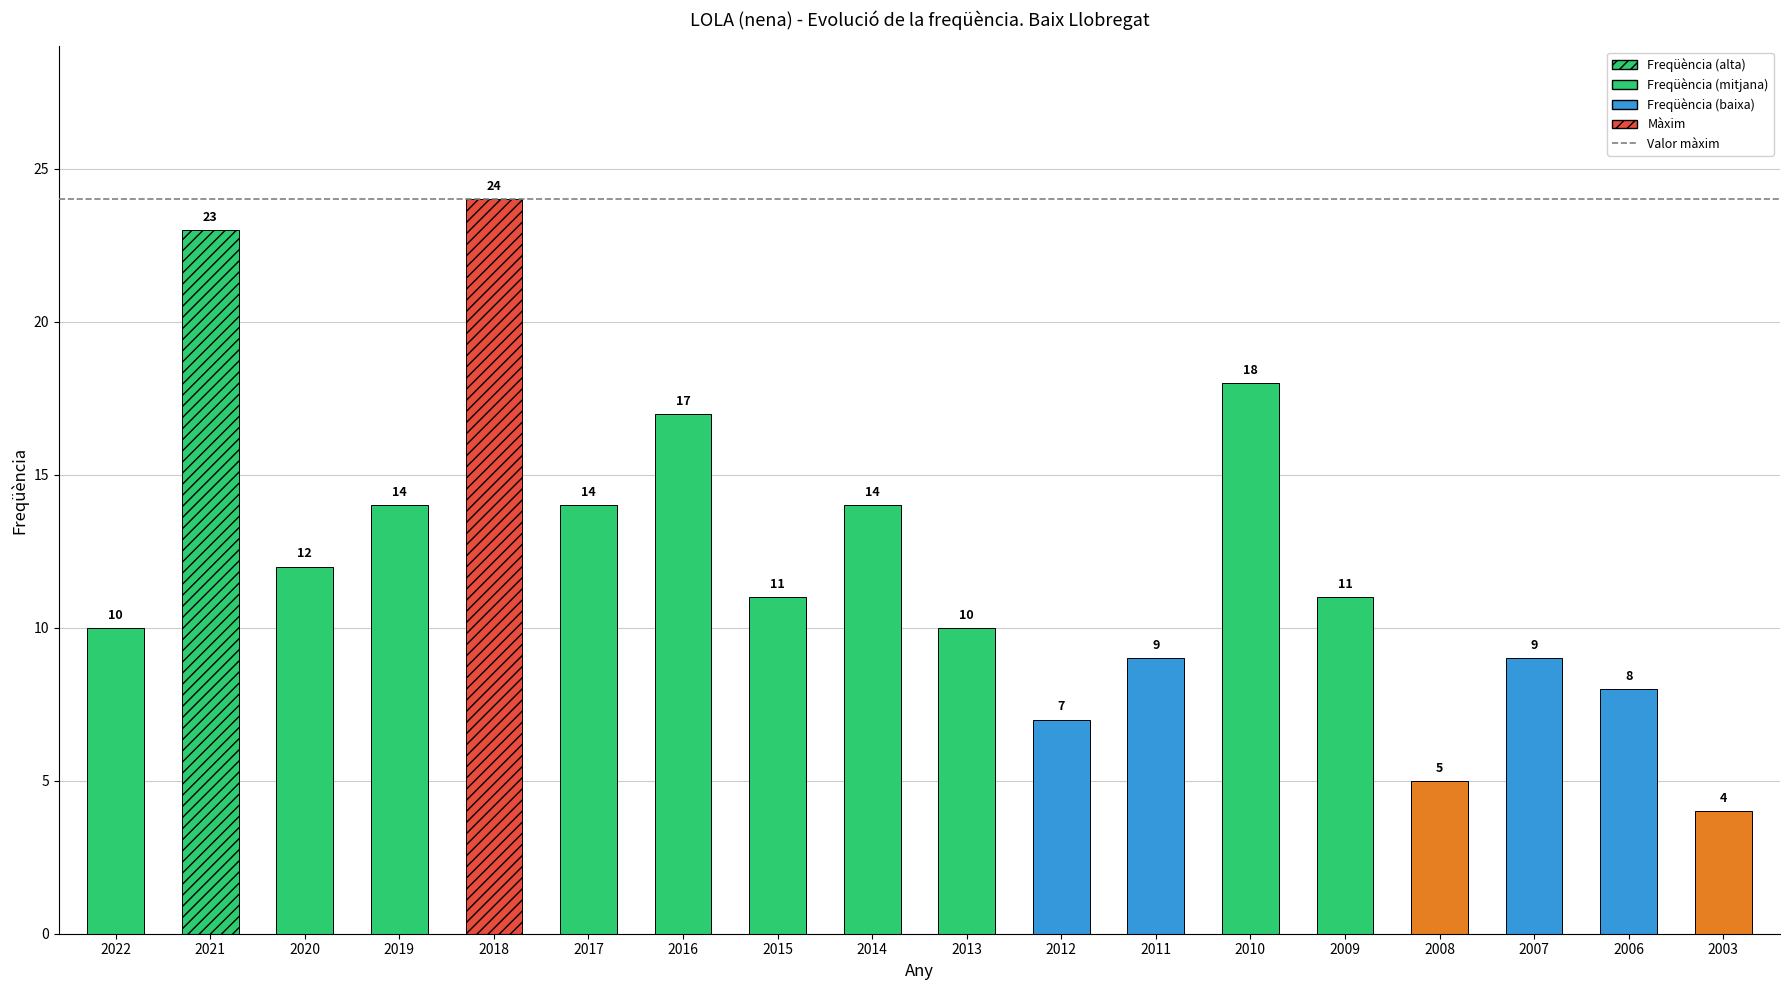

The chart shows a value of 38 at 2018. True or false?

False